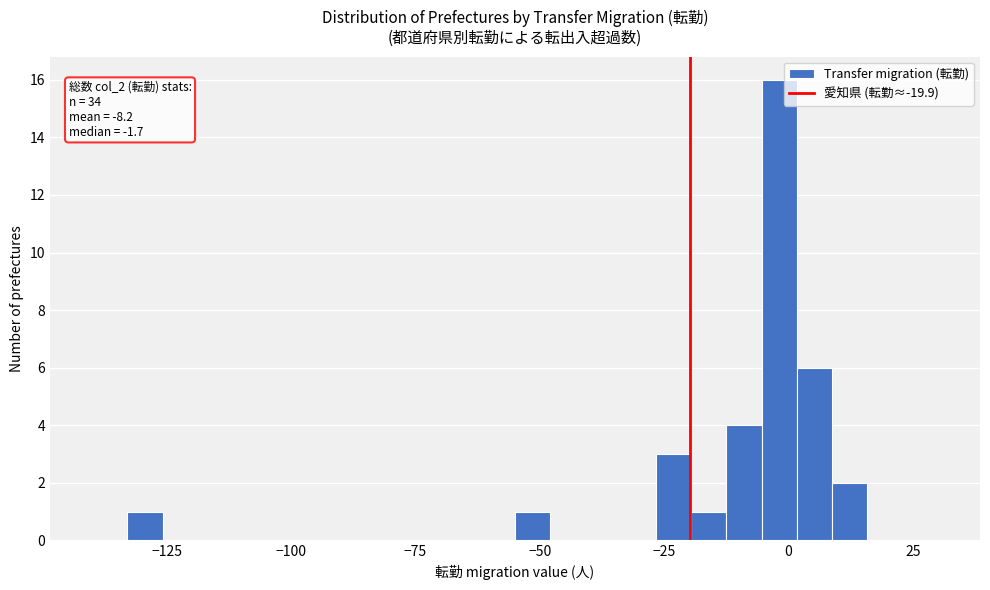

Around what value on the x-axis is the tallest bar? Give the approximate position of its centre, as read against the axis.

0